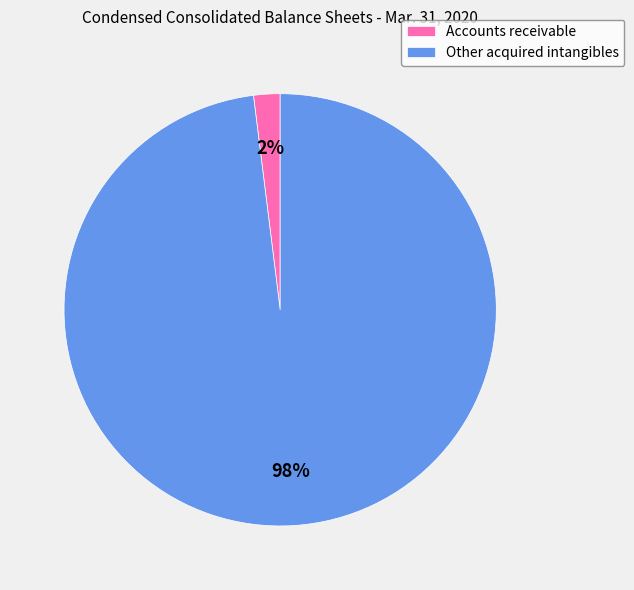

To the nearest percent, what percentage of the pie is Other acquired intangibles?

98%